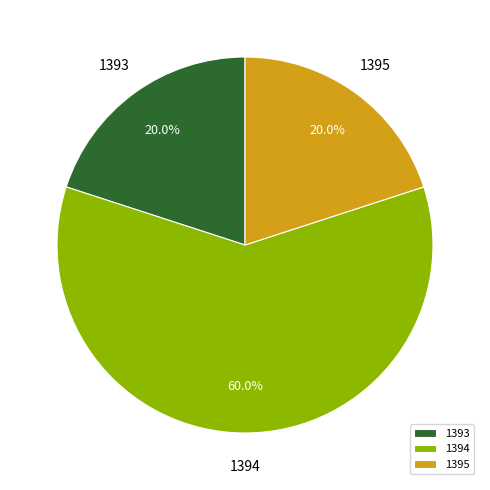

Do 1393 and 1394 together represent more than half of the pie?

Yes